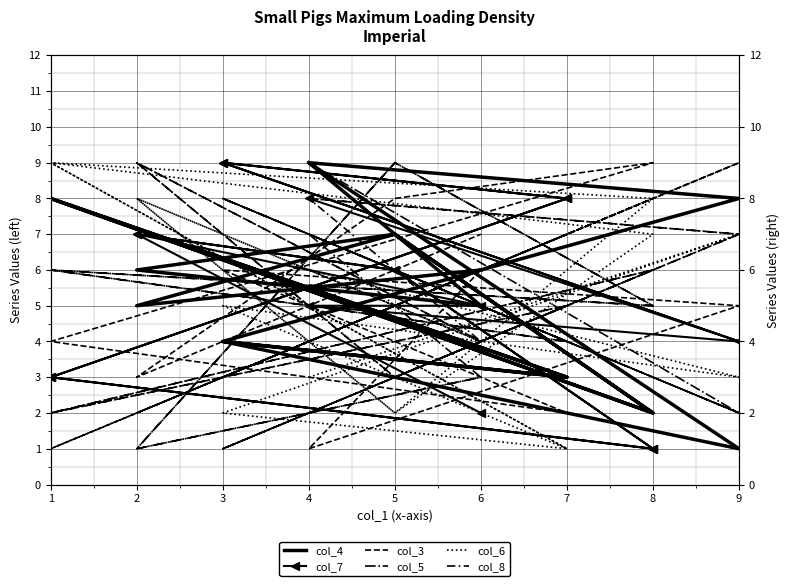

True or false: col_7 and col_4 intersect in this chart.

True